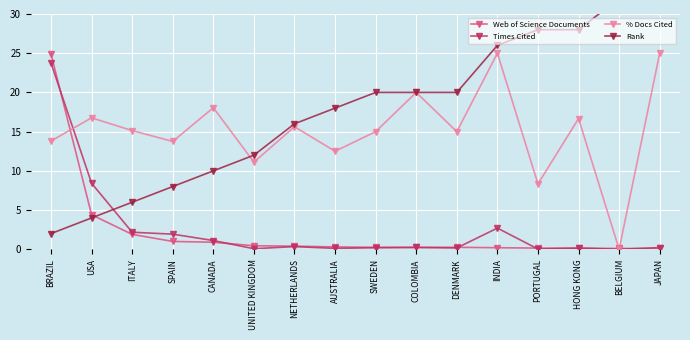

Is it true that Times Cited equals 0.2 at COLOMBIA?

True